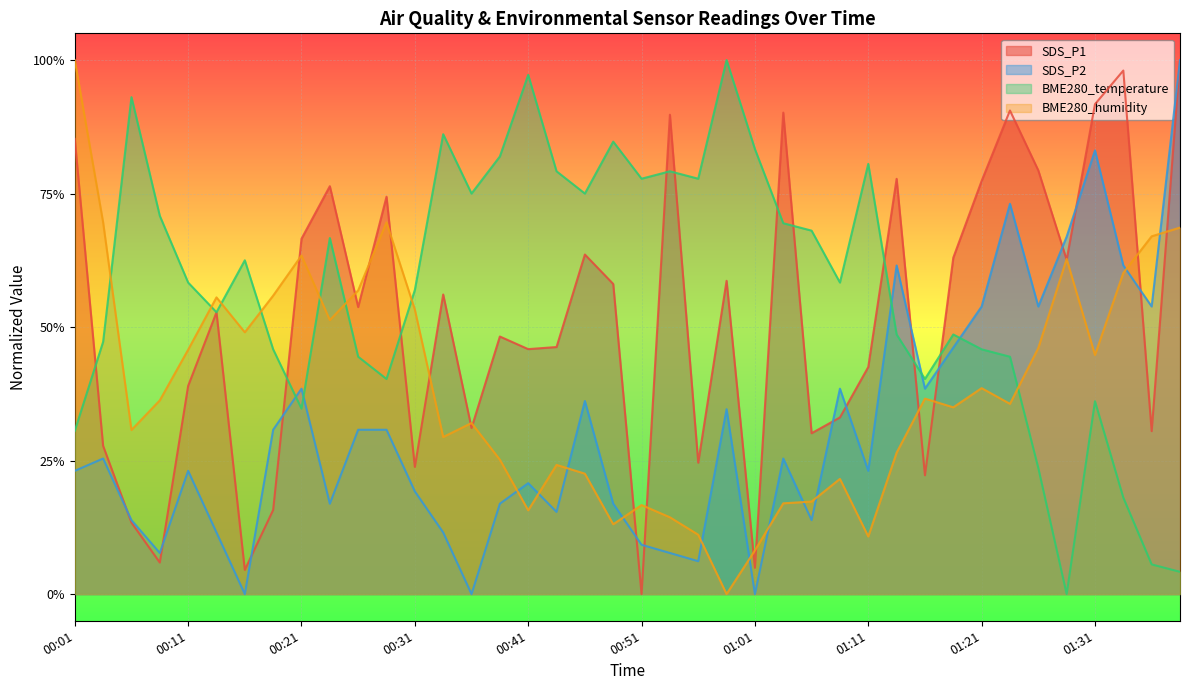

Which series has the largest range (max minus min)?

SDS_P1